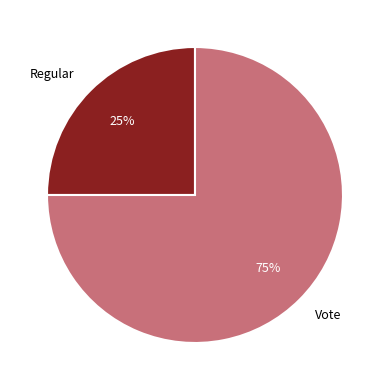

Rank the categories by value from lowest to highest.

Regular, Vote